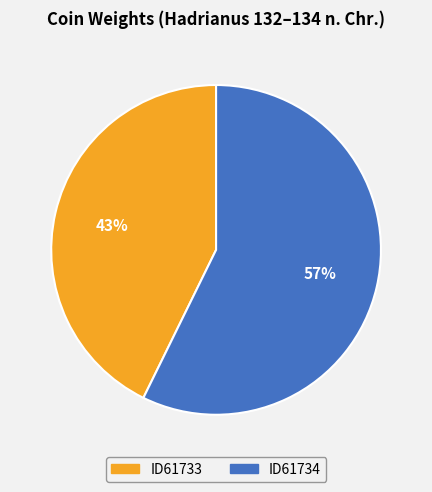

To the nearest percent, what is the combined percentage of ID61734 and ID61733?

100%